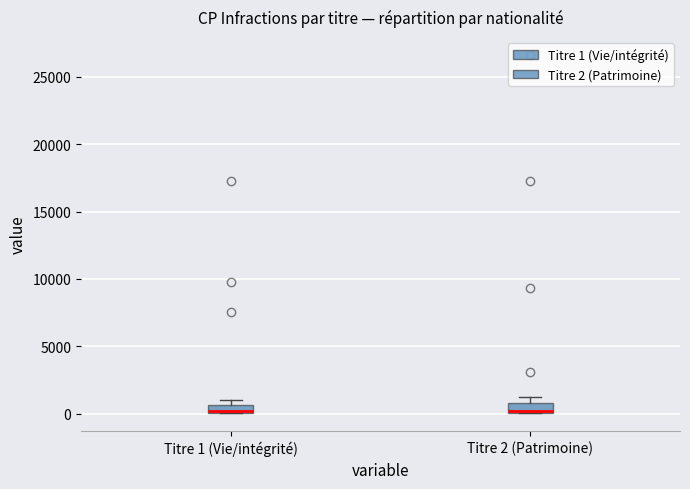

Where is the upper edge of the box for Titre 1 (Vie/intégrité) on the y-axis? The values are not printed on the chart, so give them approximately, as read against the axis.

500